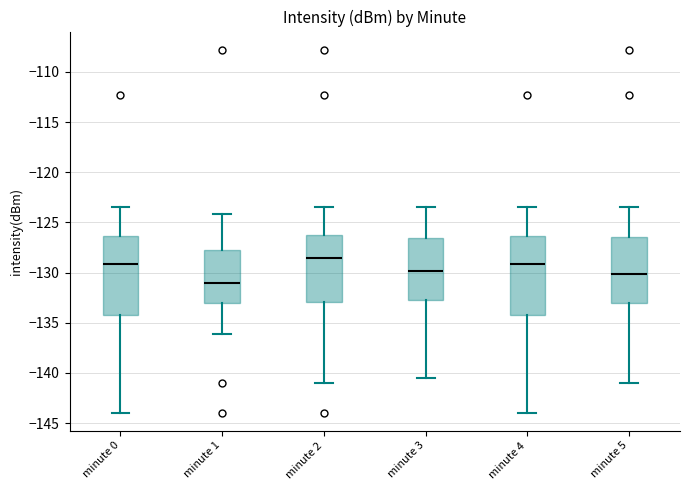

Where does the upper whisker of the box for minute 0 end on the y-axis? The values are not printed on the chart, so give them approximately, as read against the axis.

-123.5